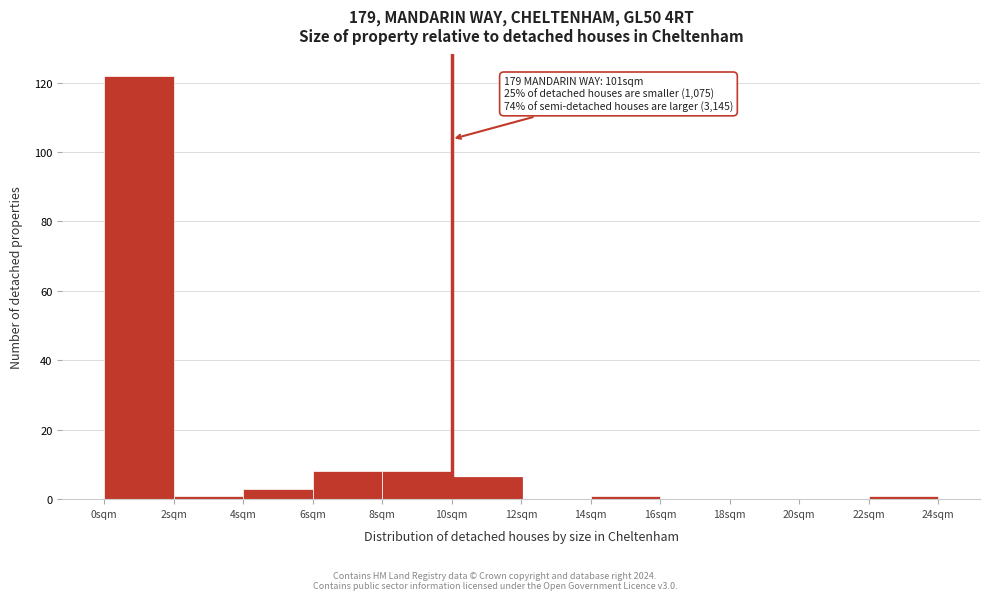

Which range on the x-axis has the tallest bar?

0 to 2